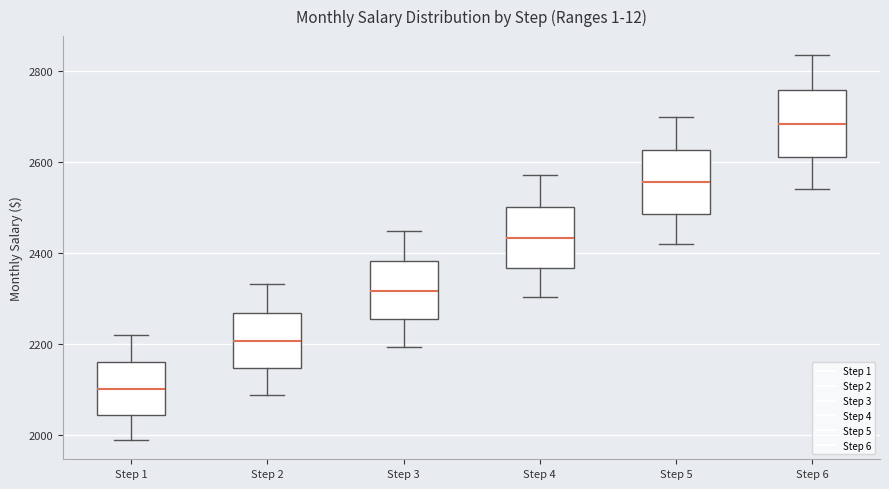

Where is the lower edge of the box for Step 6 on the y-axis? The values are not printed on the chart, so give them approximately, as read against the axis.

2620